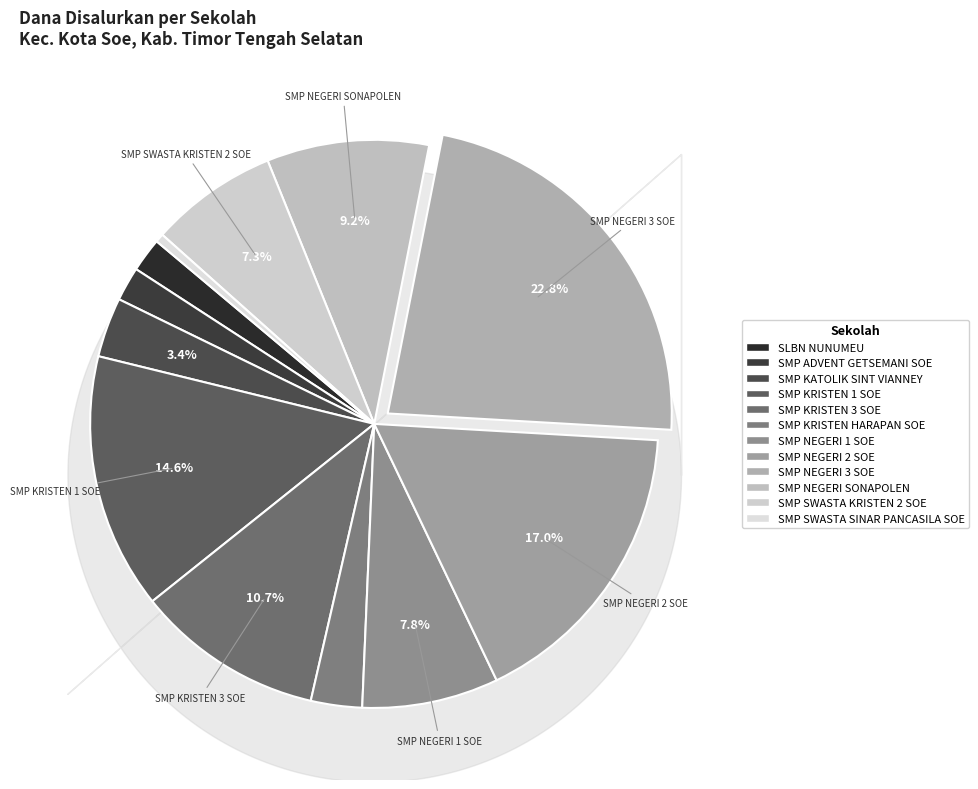

Combined, do SMP SWASTA SINAR PANCASILA SOE and SMP SWASTA KRISTEN 2 SOE account for over 50%?

No